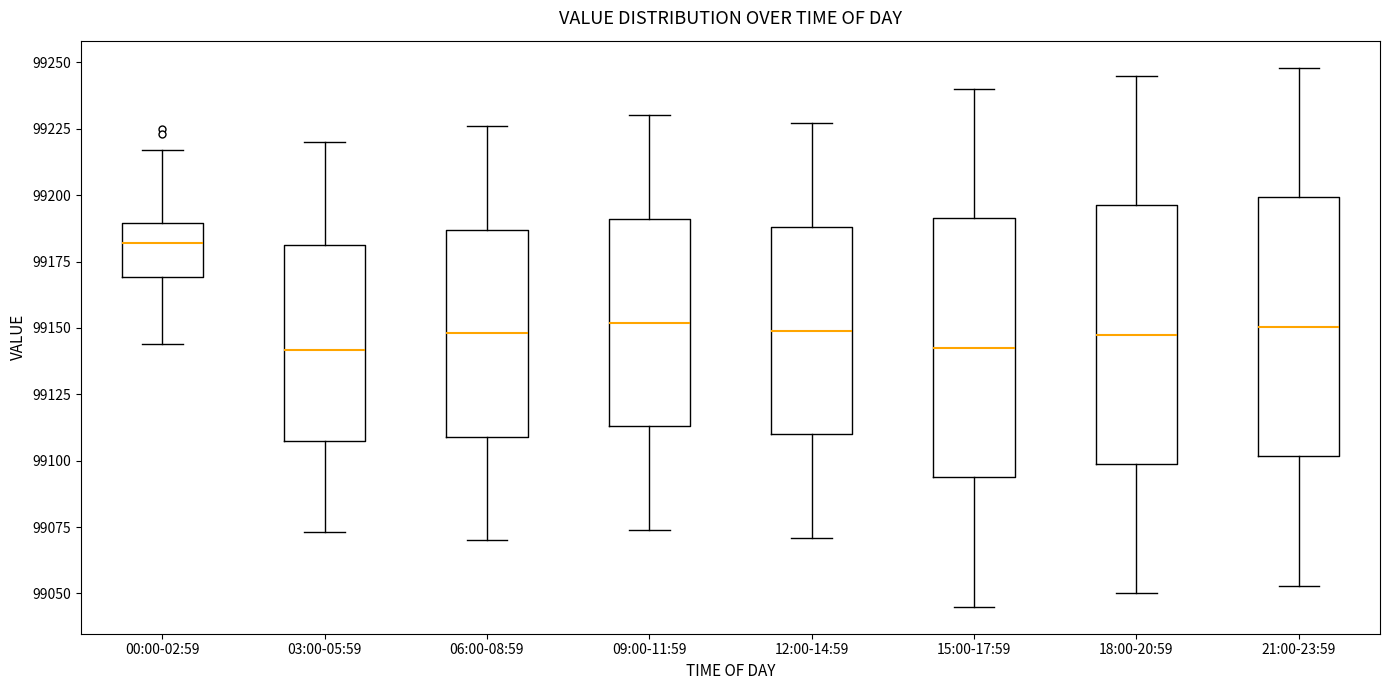

Which box has the highest median line?

00:00-02:59